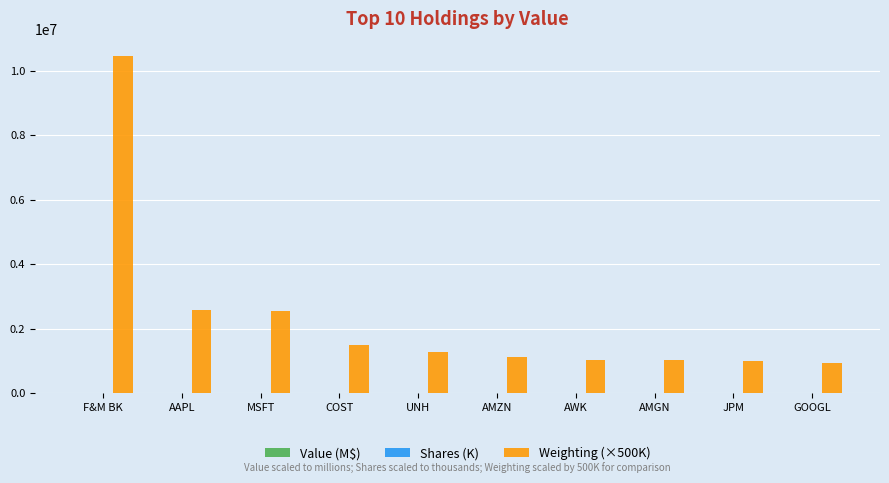

At which category is the sum across all series the highest?

F&M BK